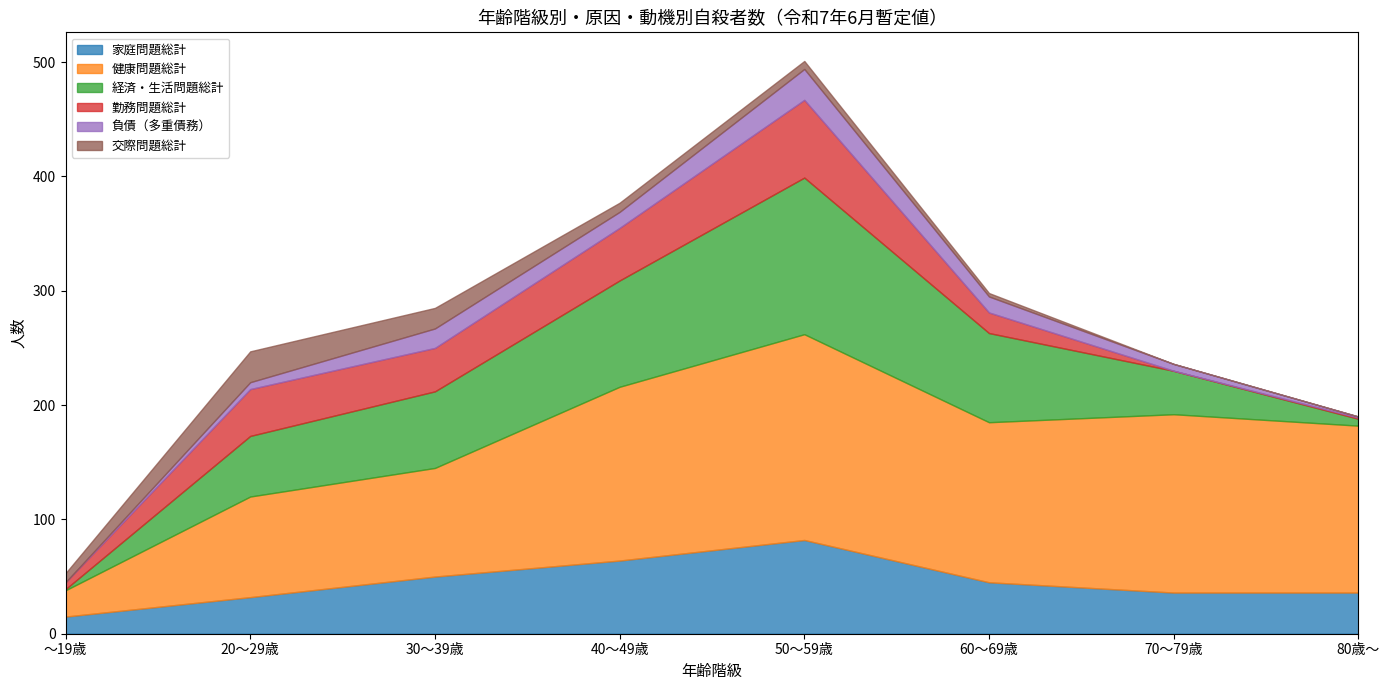

How many interior local peaks does the 健康問題総計 series have?

2